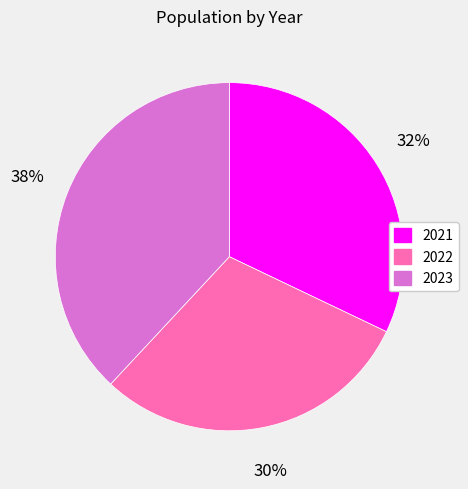

To the nearest percent, what is the combined percentage of 2021 and 2022?

62%